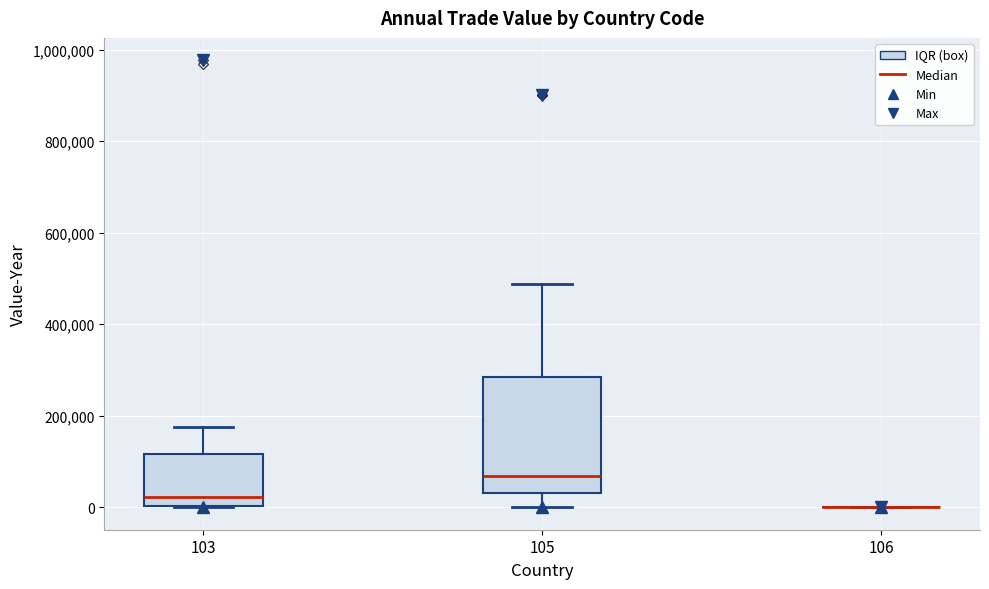

Reading left to right, read every box against the y-axis: the position of its median line, the range the box covers, and the ends of its whiskers. The values are not printed on the chart, so give them approximately, as read against the axis.

103: median 20000, box 0 to 120000, whiskers 0 to 180000
105: median 60000, box 40000 to 280000, whiskers 0 to 480000
106: box collapsed to a line at 0, whiskers 0 to 0